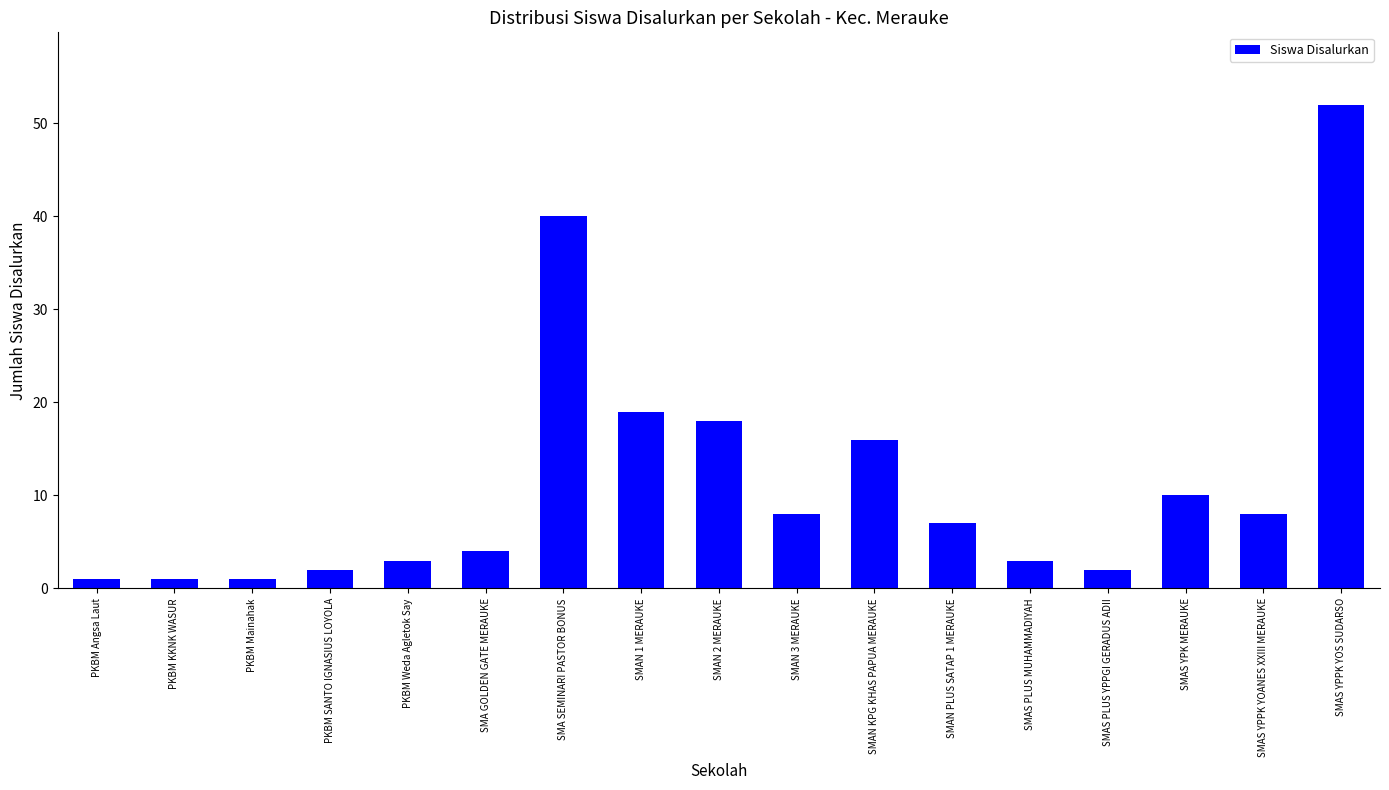

What is the maximum value shown in the chart?

52